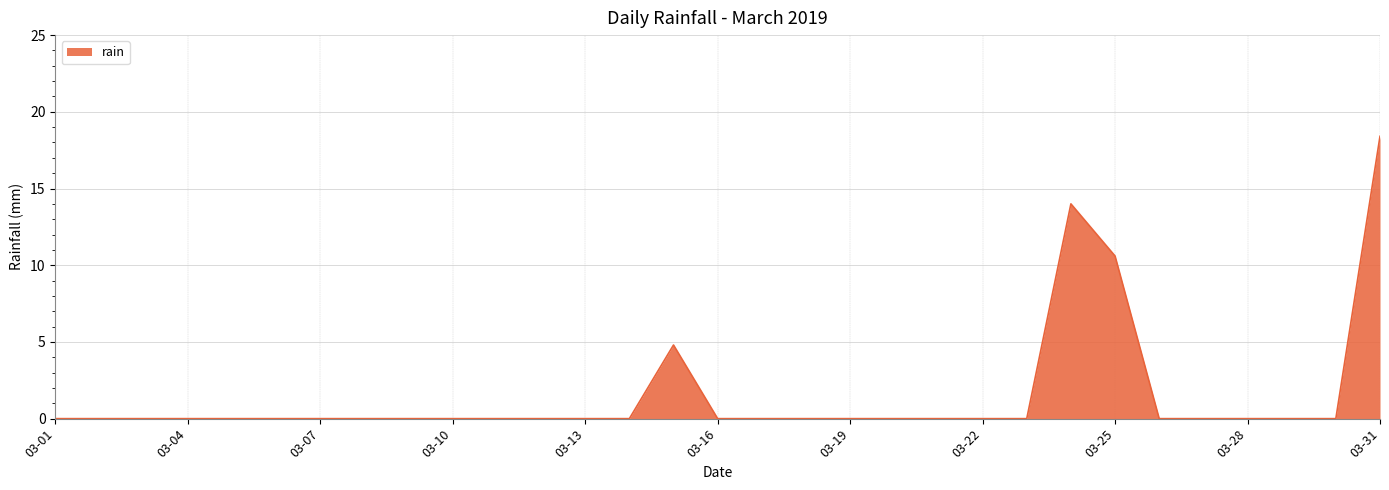

What is the difference between the maximum and minimum values?

18.4